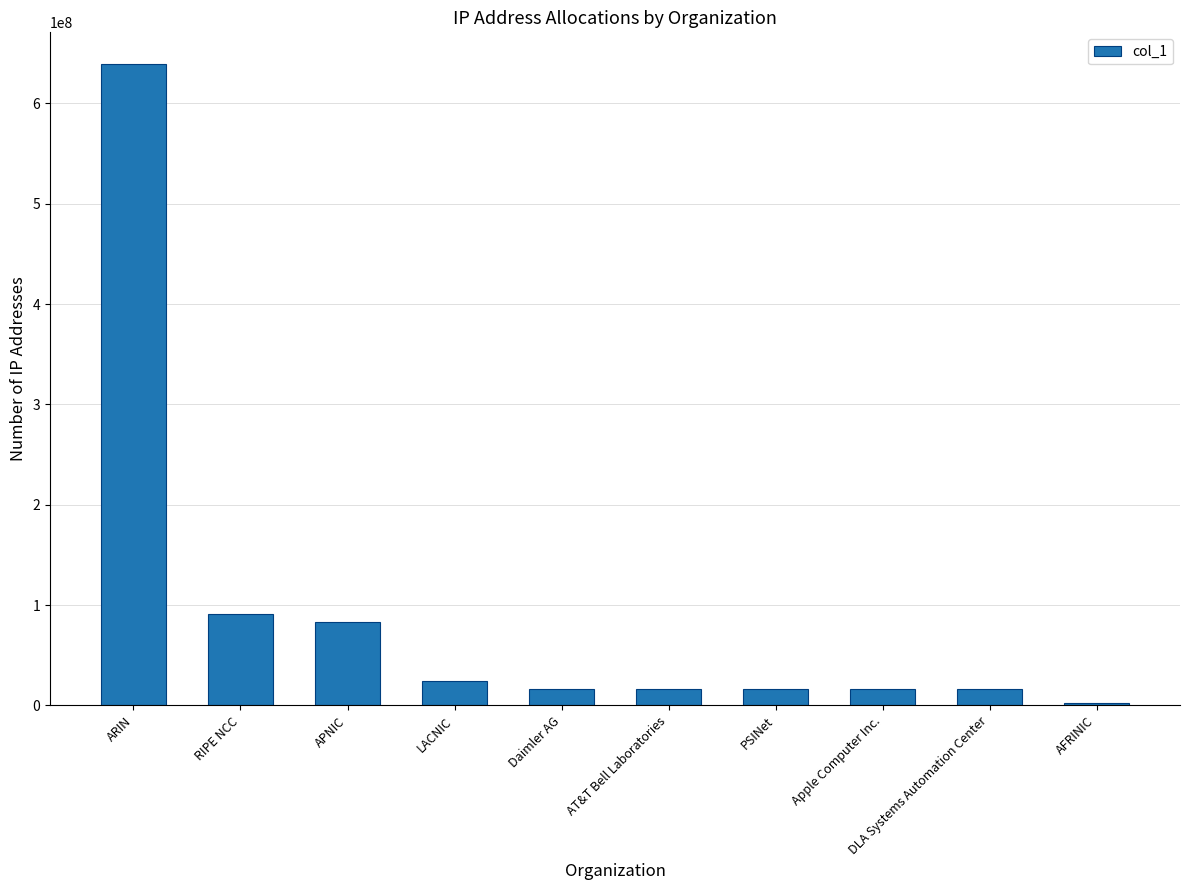

What is the label of the 4th bar from the left?

LACNIC